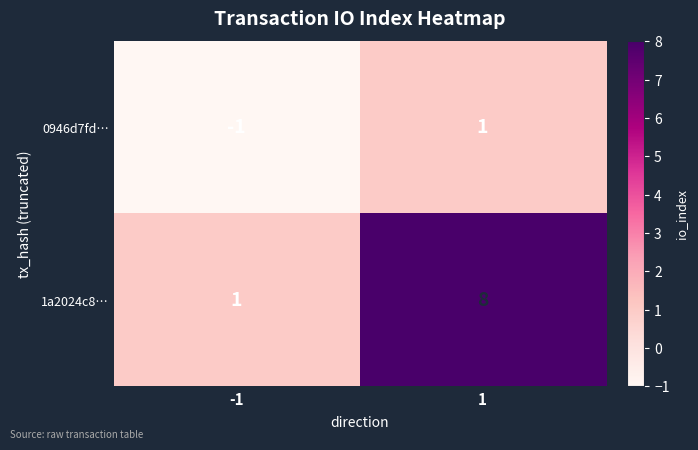

What is the difference between the highest and lowest values at 1?

7